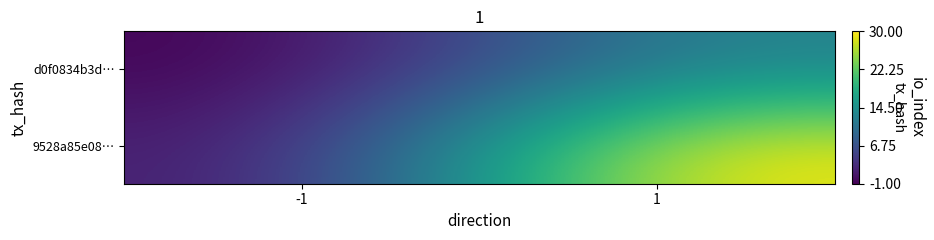

At -1, list the series in order from largest to smallest.

9528a85e08…, d0f0834b3d…